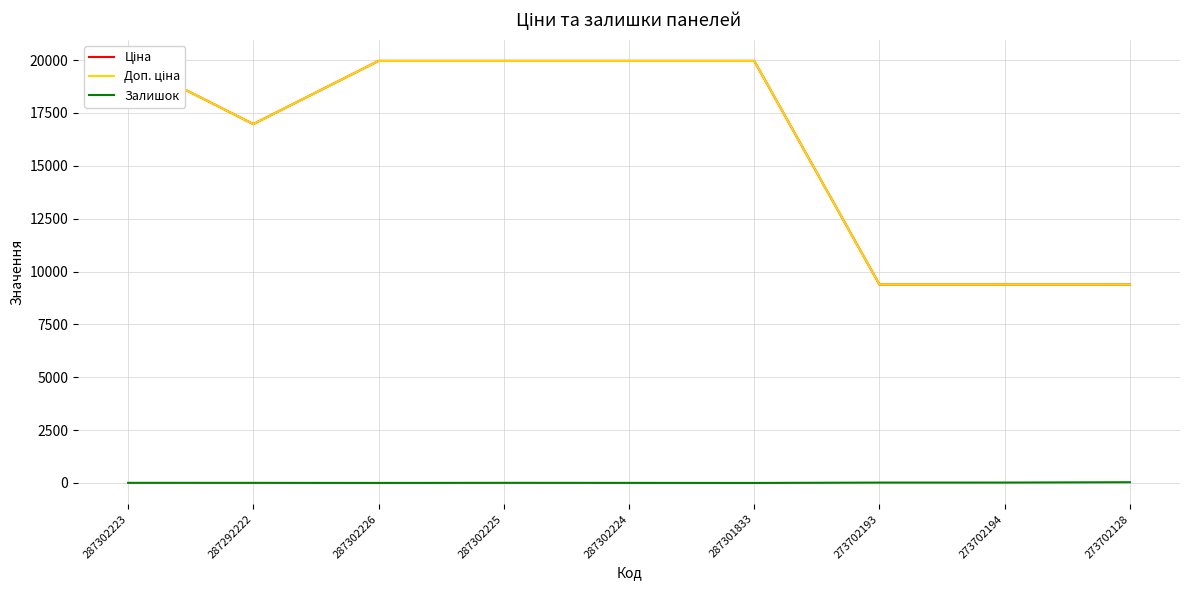

What is the label of the 4th point from the left?

287302225